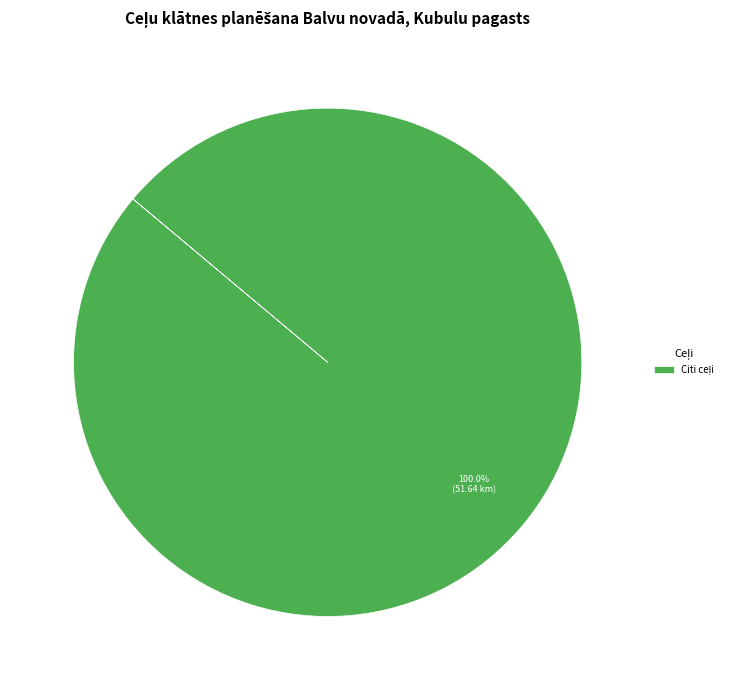

Is there any slice that represents more than half of the pie?

Yes